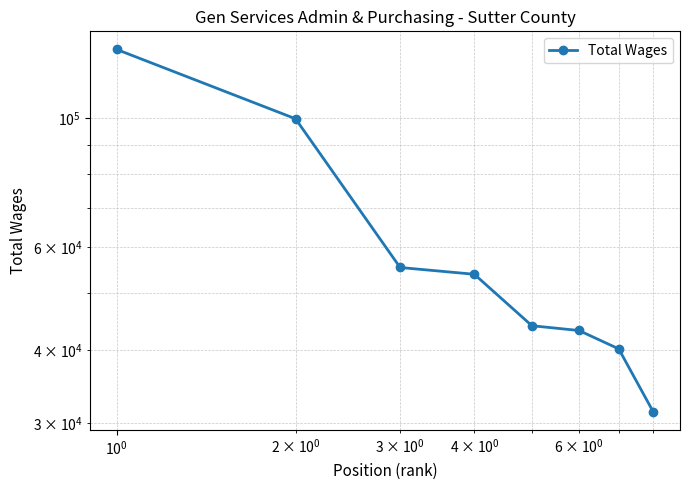

Does the chart have visible grid lines?

Yes